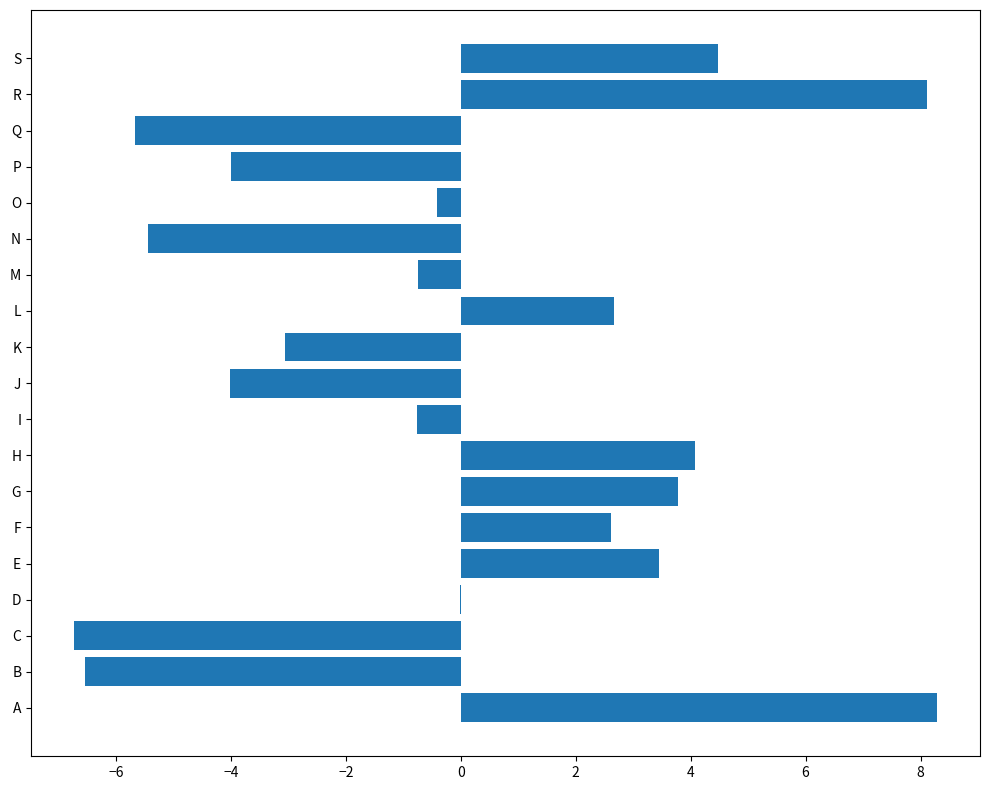

What is the maximum value shown in the chart?

8.3